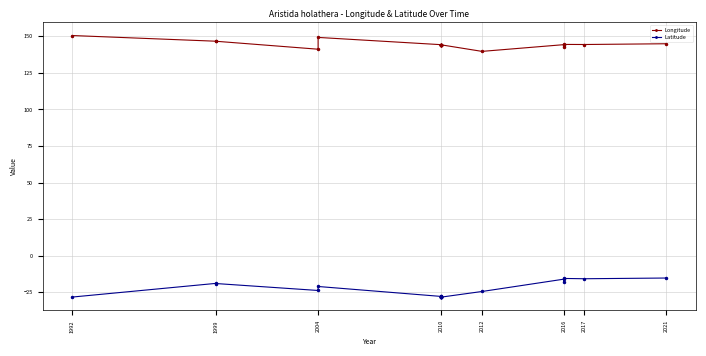

Reading left to right, what are all the values shown in this chart?

Longitude: 150.5	146.6	146.6	141.2	149.2	144.3	144.3	144.2	144.2	144.2	144.3	144.3	144.3	144.2	144.2	139.7	144.3	142.6	144.4	144.4	144.9
Latitude: -28.3	-19.0	-19.0	-23.8	-21.1	-27.9	-27.9	-28.1	-28.1	-28.3	-28.3	-28.3	-28.3	-28.4	-28.4	-24.5	-16.1	-18.3	-15.6	-15.8	-15.3